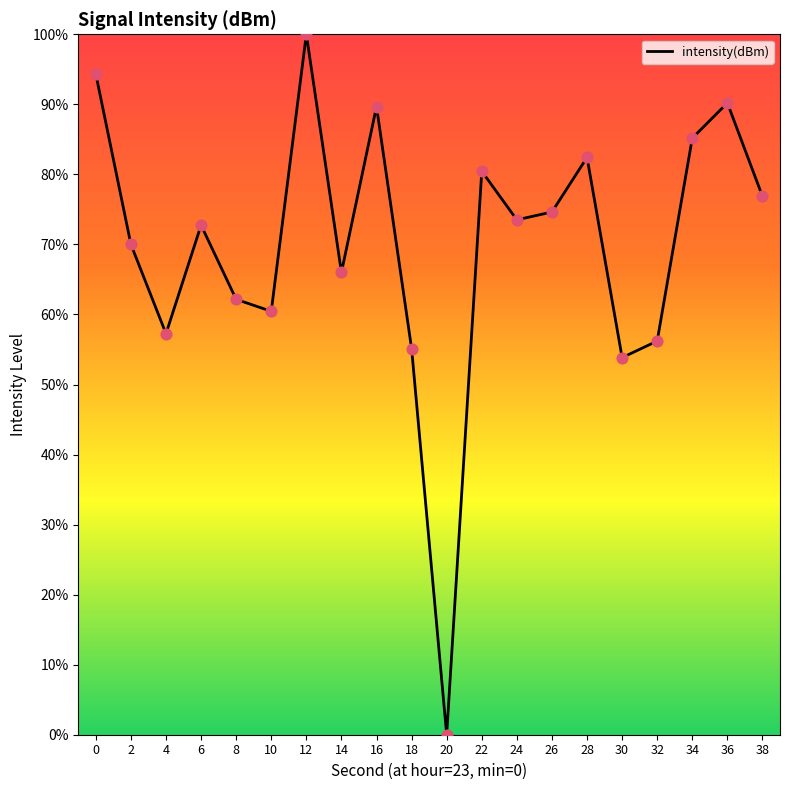

Between 28 and 8, which is larger?

28